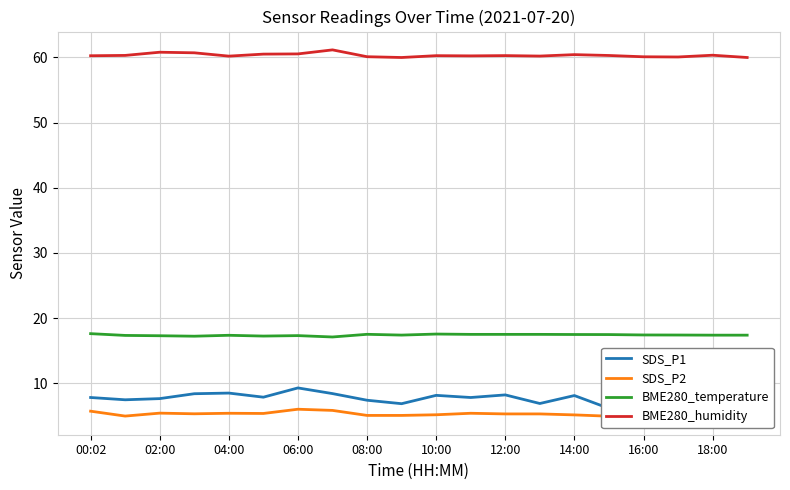

Does the chart display data point markers on the line(s)?

No